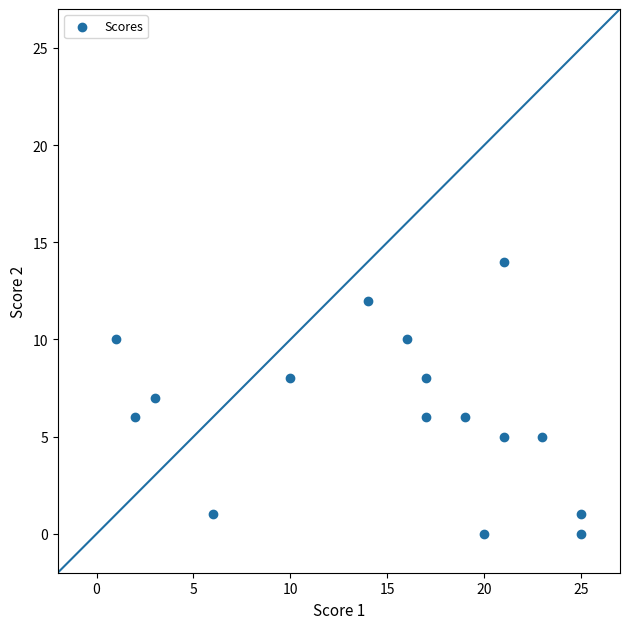

What is the range of Y values (max minus min)?

14